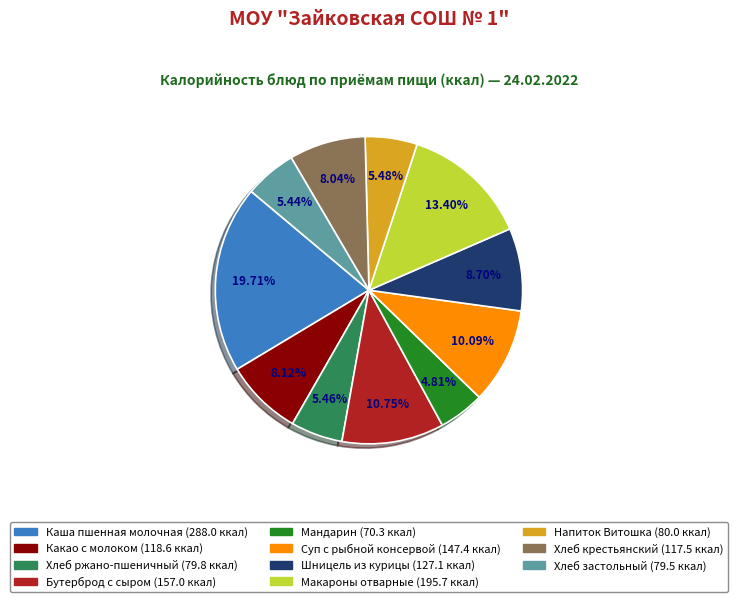

How many slices are in this pie chart?

11